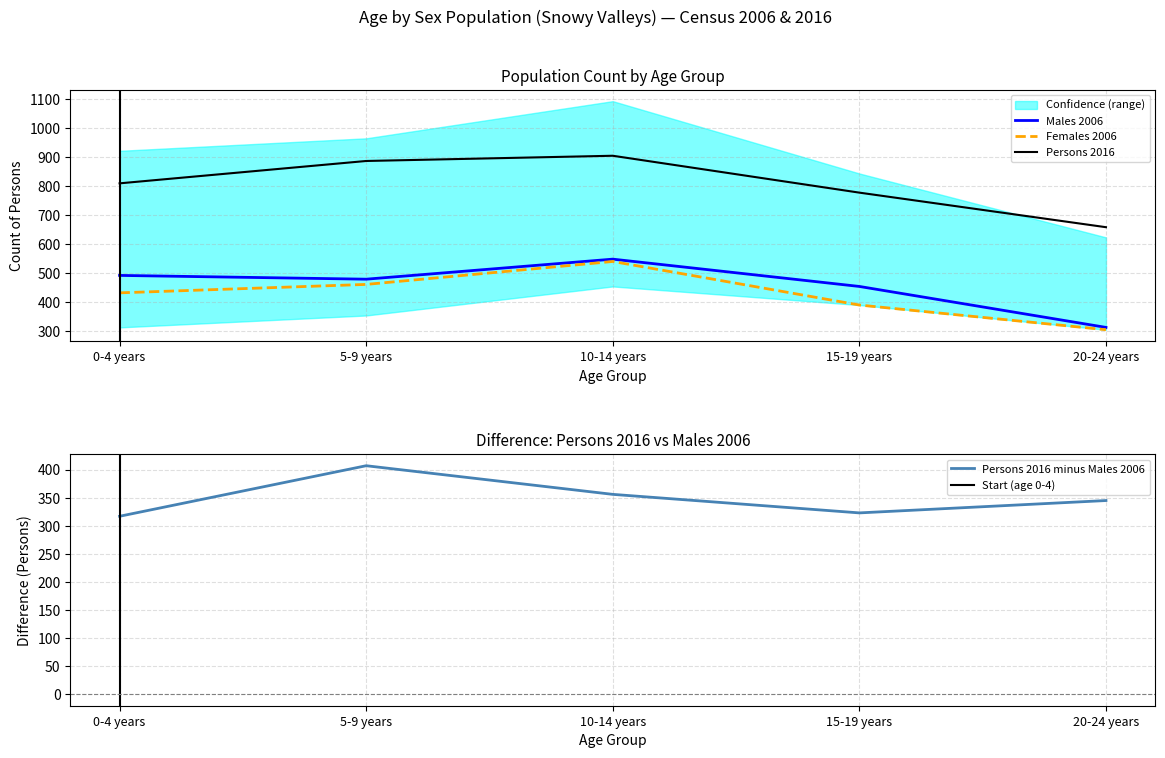

What is the label of the 3rd point from the left?

10-14 years